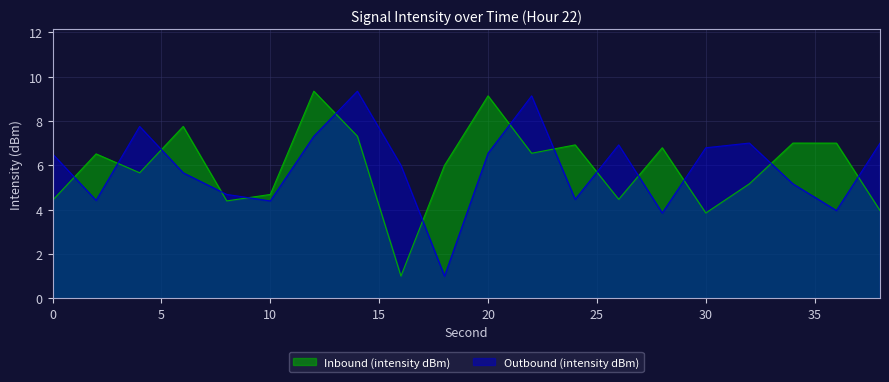

Reading right to left, what are all the values shown in this chart?

Inbound (intensity dBm): 4.0	7.0	7.0	5.2	3.8	6.8	4.5	6.9	6.5	9.1	6.0	1.0	7.3	9.3	4.7	4.4	7.8	5.7	6.5	4.4
Outbound (intensity dBm): 7.0	4.0	5.2	7.0	6.8	3.8	6.9	4.5	9.1	6.5	1.0	6.0	9.3	7.3	4.4	4.7	5.7	7.8	4.4	6.5